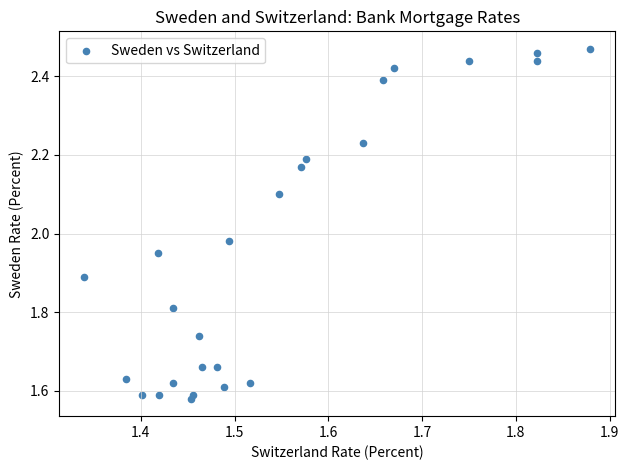

What is the range of X values (max minus min)?

0.5